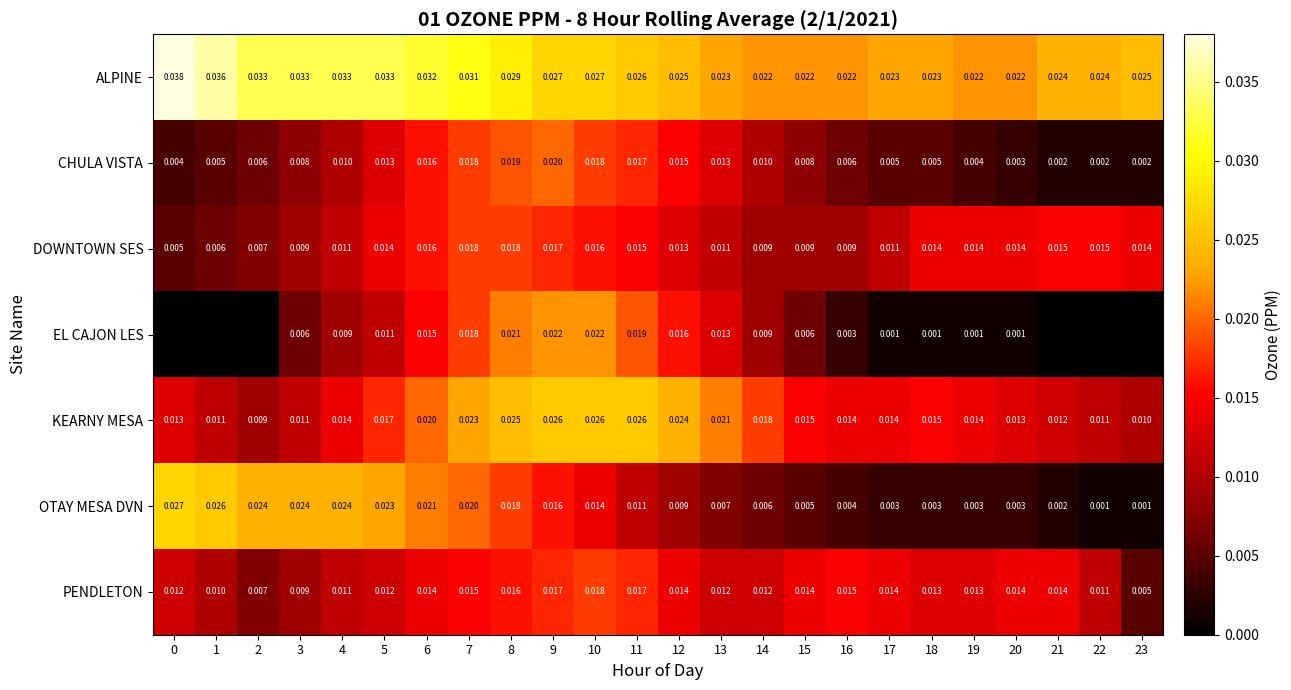

Which series changed the most between 6 and 16?

OTAY MESA DVN